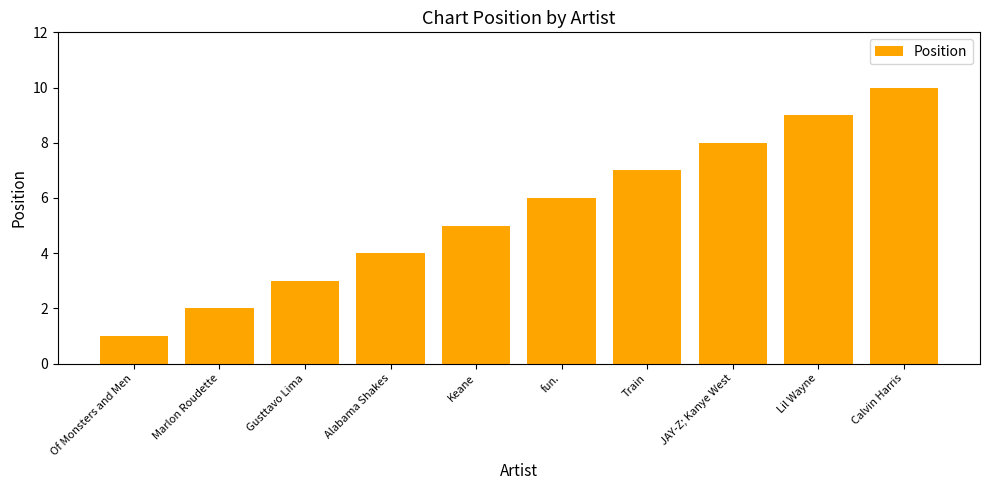

Reading right to left, extract all data points from this chart.

10	9	8	7	6	5	4	3	2	1